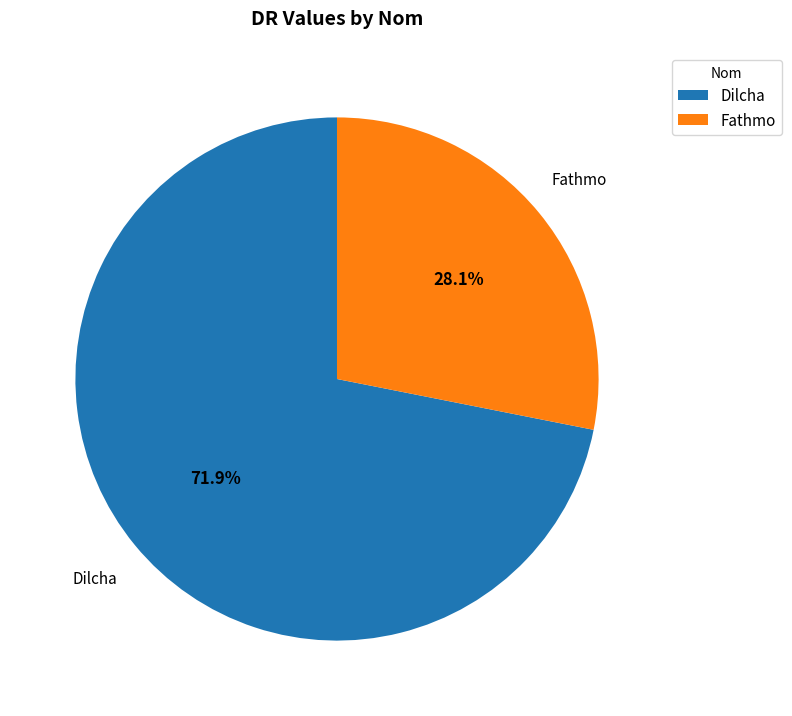

Count the number of slices in the pie.

2